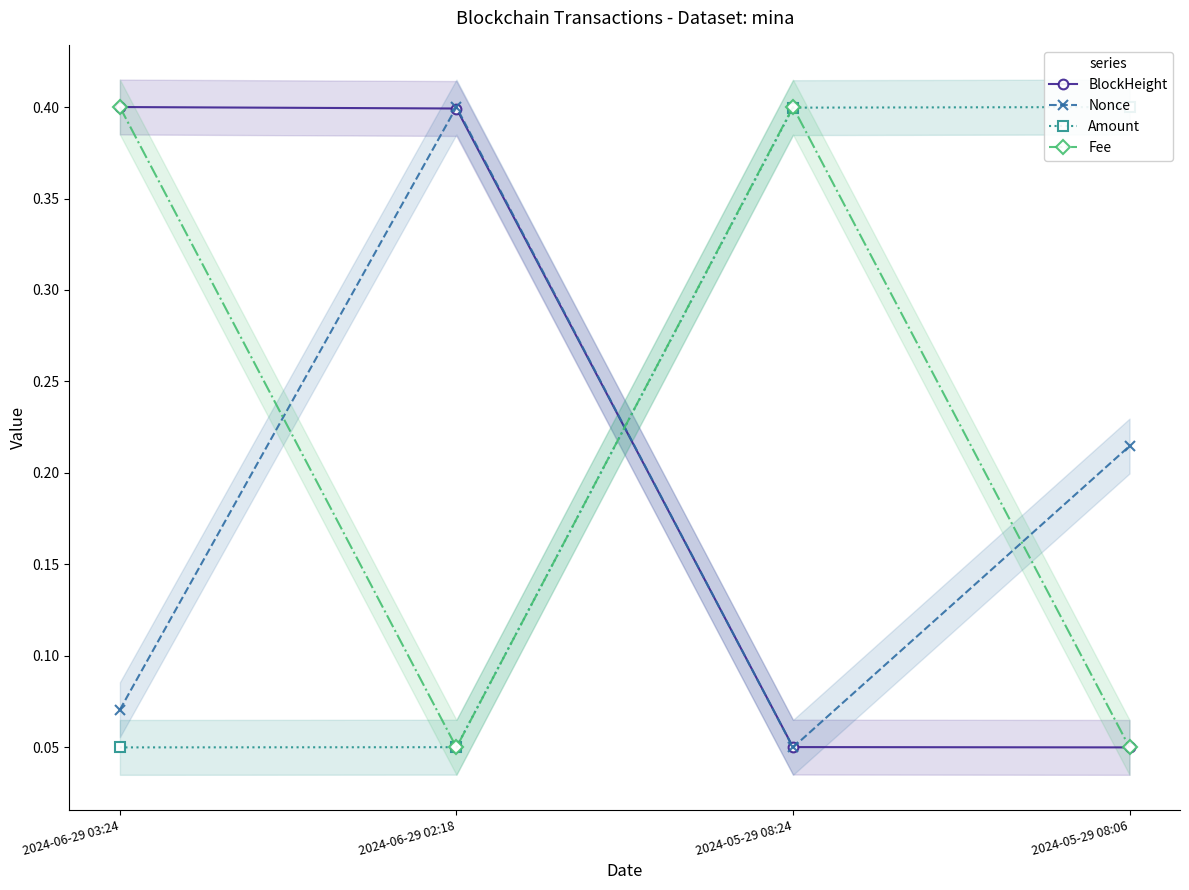

At how many categories does at least one series exceed 0?

4